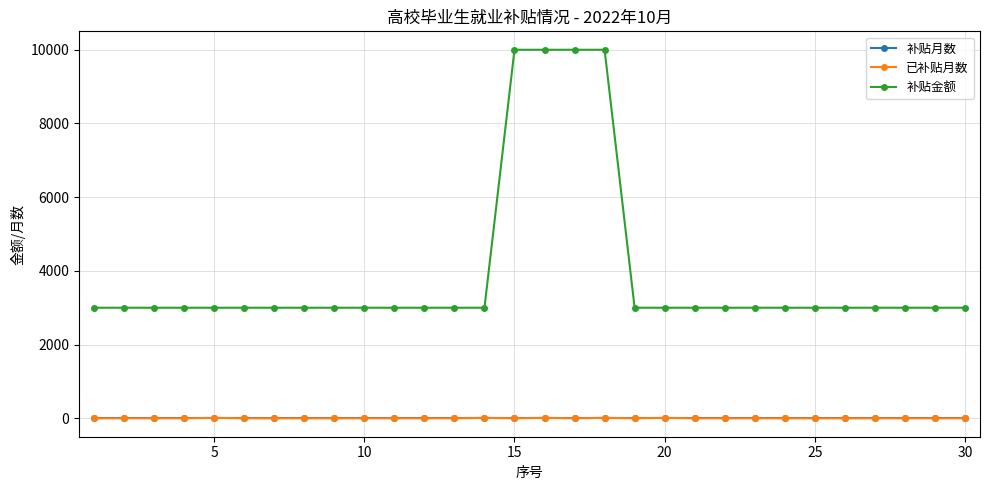

Does the chart display data point markers on the line(s)?

Yes